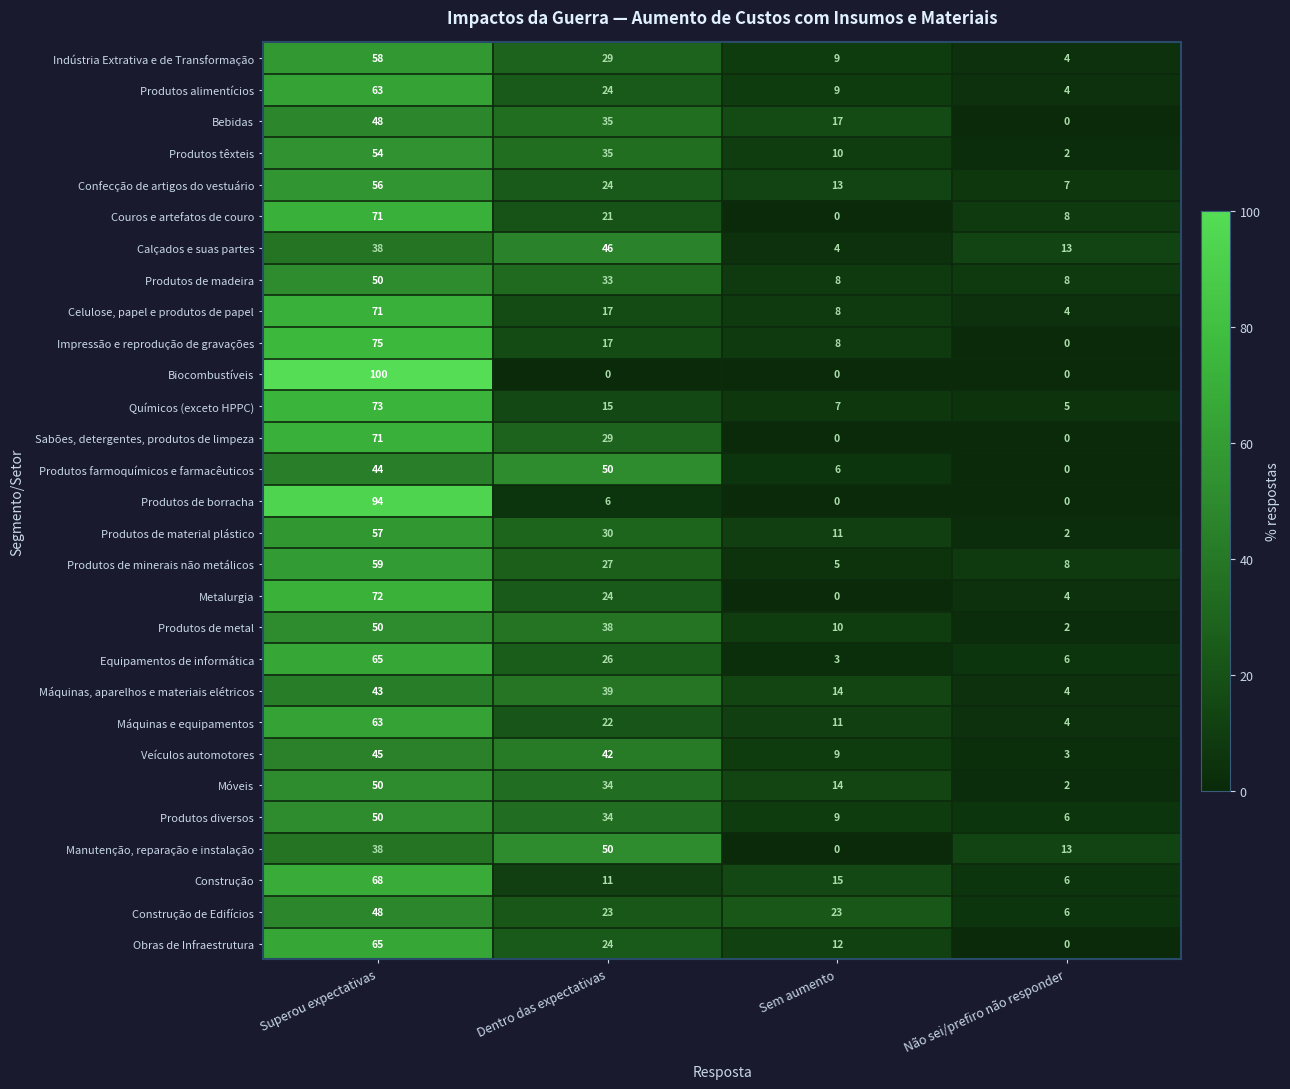

How many data points in Produtos farmoquímicos e farmacêuticos are less than 44?

2